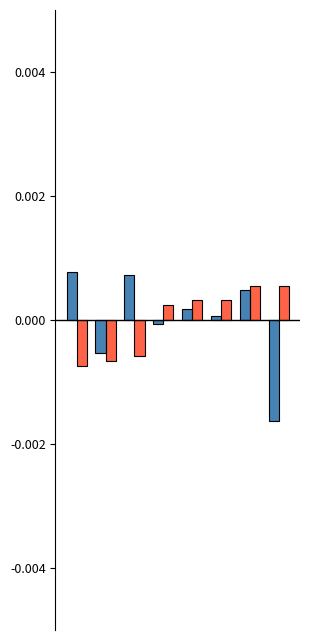

How many distinct data groups are displayed?

2